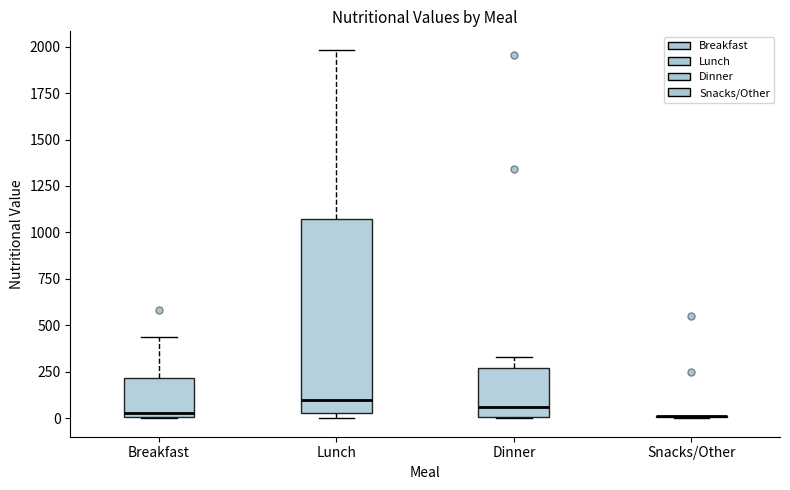

Reading left to right, read every box against the y-axis: the position of its median line, the range the box covers, and the ends of its whiskers. The values are not printed on the chart, so give them approximately, as read against the axis.

Breakfast: median 50, box 0 to 200, whiskers 0 to 450
Lunch: median 100, box 50 to 1050, whiskers 0 to 2000
Dinner: median 50, box 0 to 250, whiskers 0 to 350
Snacks/Other: box collapsed to a line at 0, whiskers 0 to 0